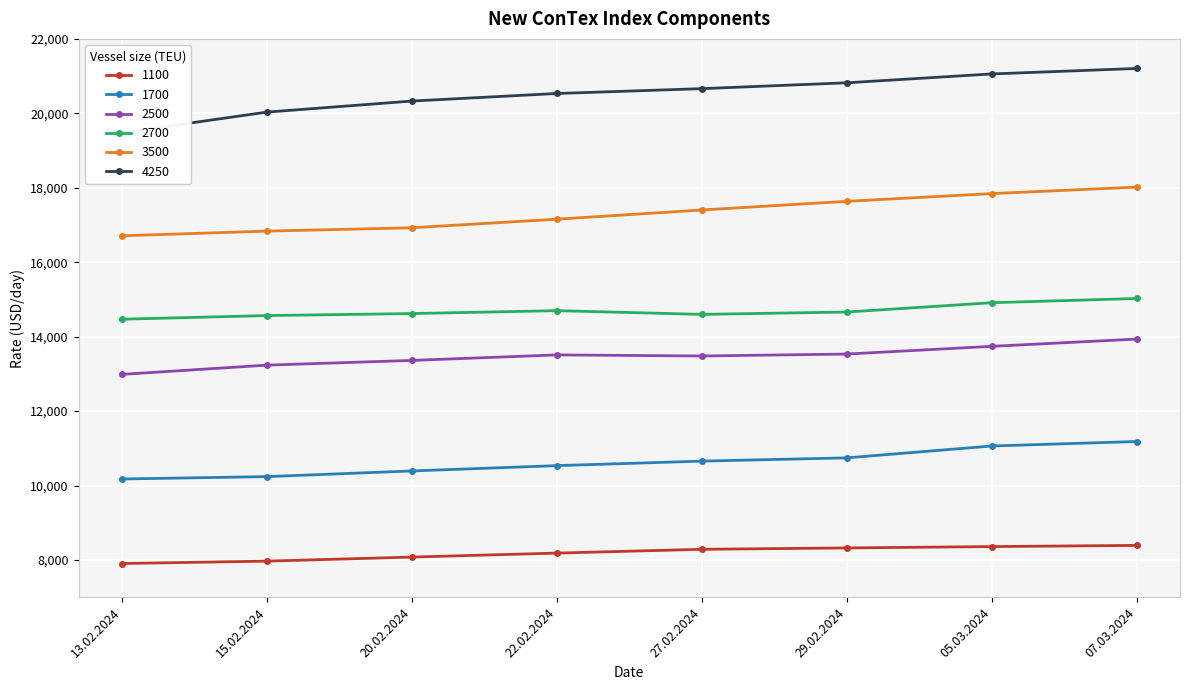

Which has a higher value, 27.02.2024 or 13.02.2024?

27.02.2024